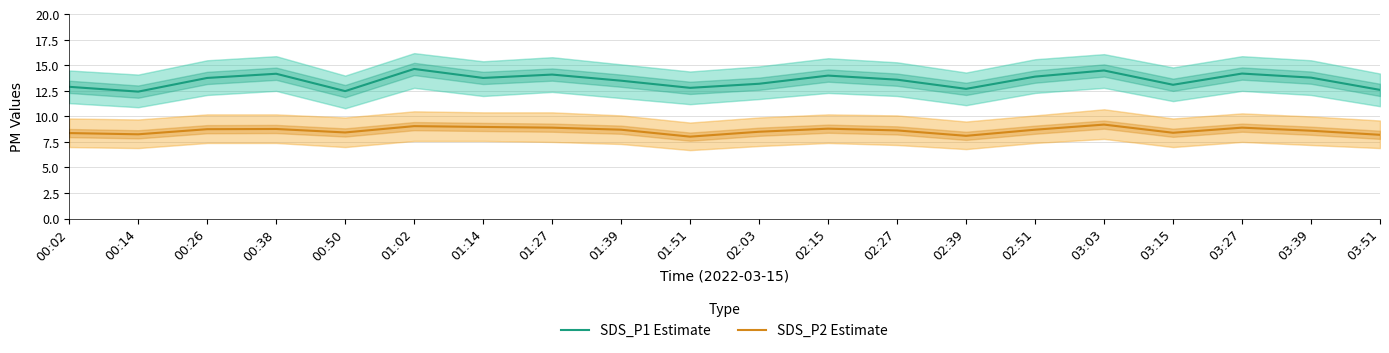

How many lines are shown in the chart?

2